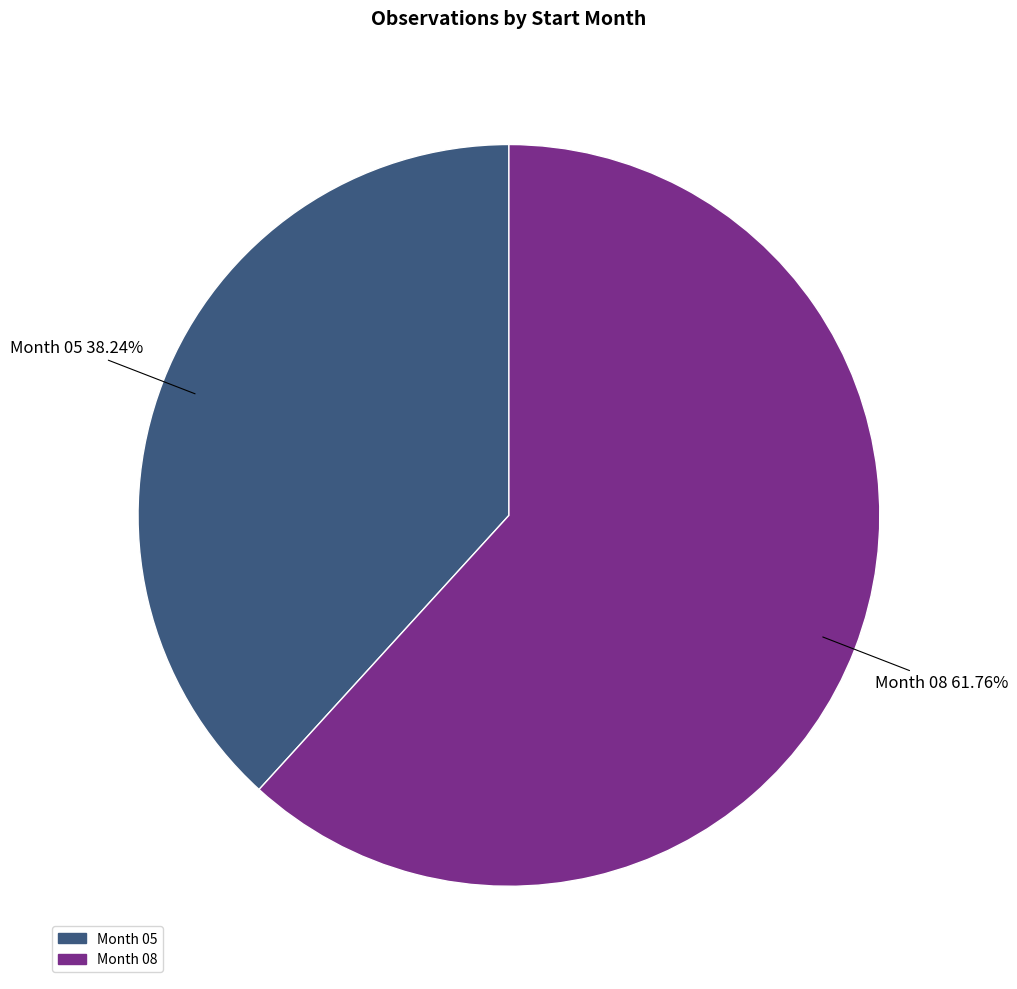

Is there any slice that represents more than half of the pie?

Yes